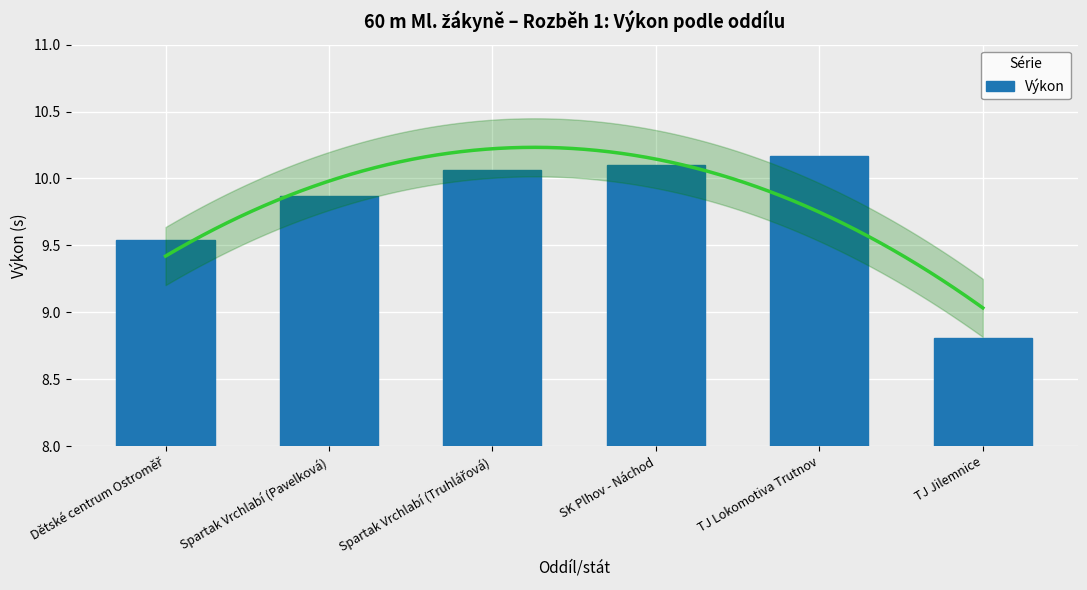

Which category has the highest value across all series?

TJ Lokomotiva Trutnov